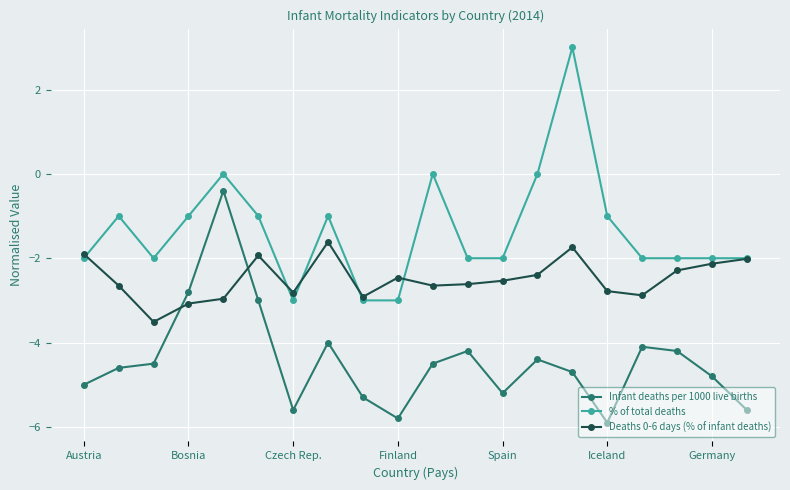

How many series are shown in this chart?

3